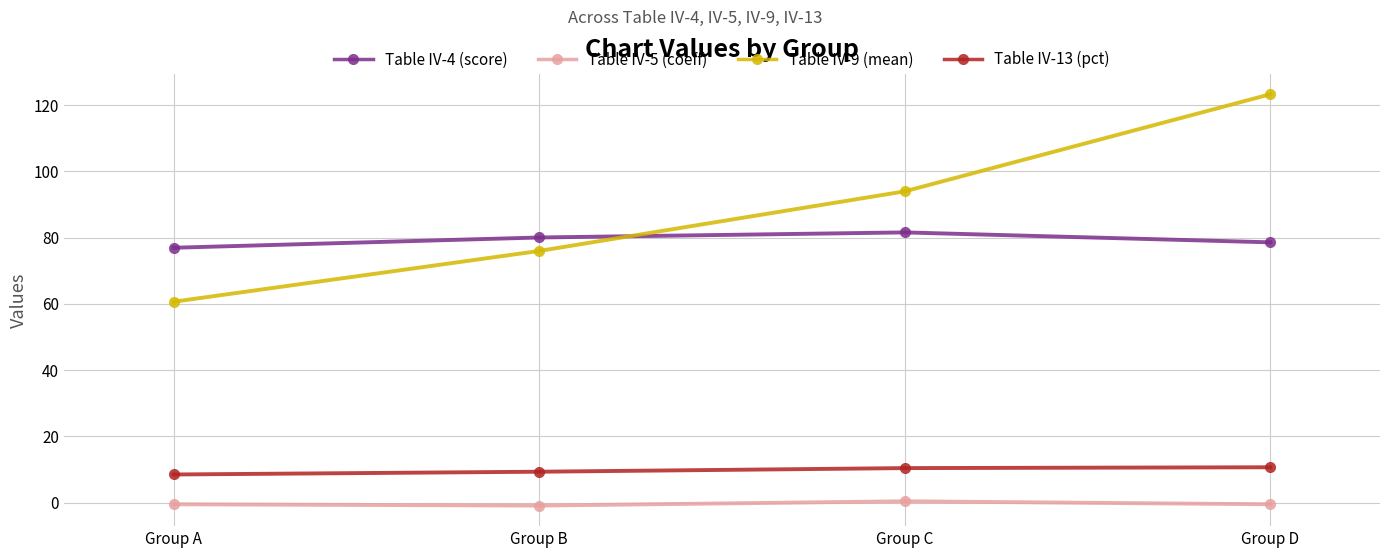

What is the spread (max minus min) of values at Group A?

77.5